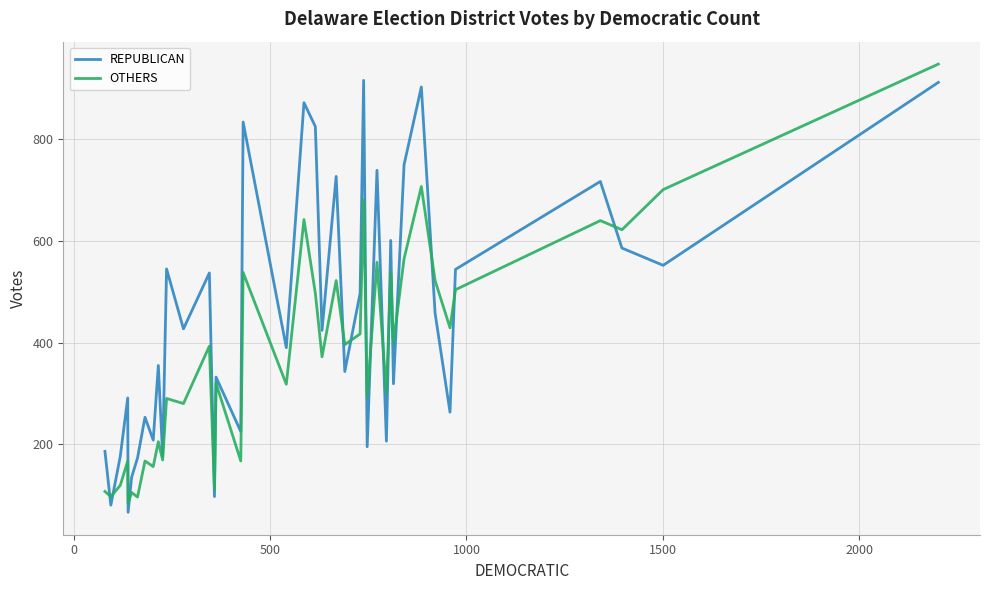

What is the maximum value for REPUBLICAN?

916